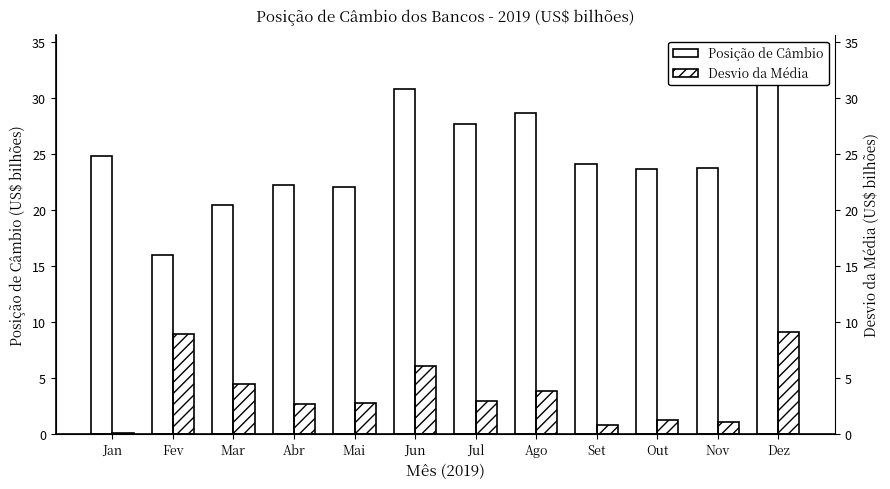

Reading left to right, transcribe all the data shown in this chart.

Posição de Câmbio: 24.8	16.0	20.4	22.2	22.1	30.9	27.7	28.7	24.1	23.6	23.8	33.9
Desvio da Média: 0.1	8.9	4.4	2.6	2.8	6.0	2.9	3.8	0.8	1.2	1.1	9.1